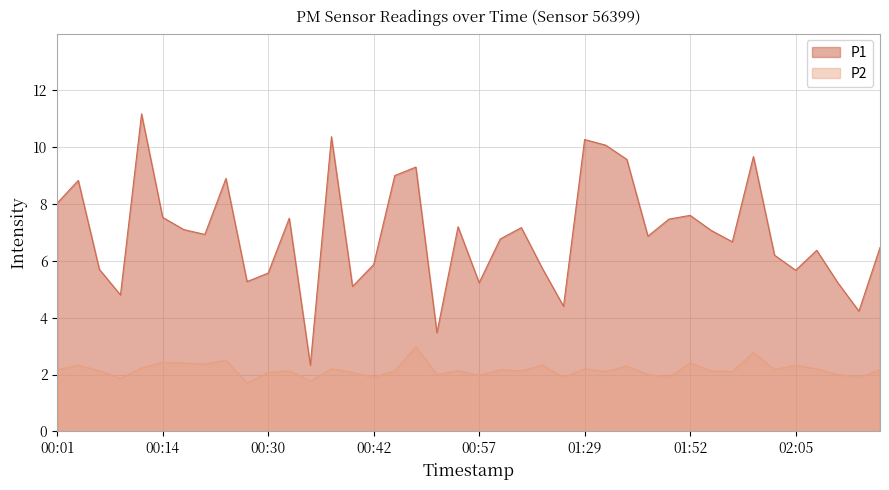

At which category does P1 reach its first local peak?

00:04